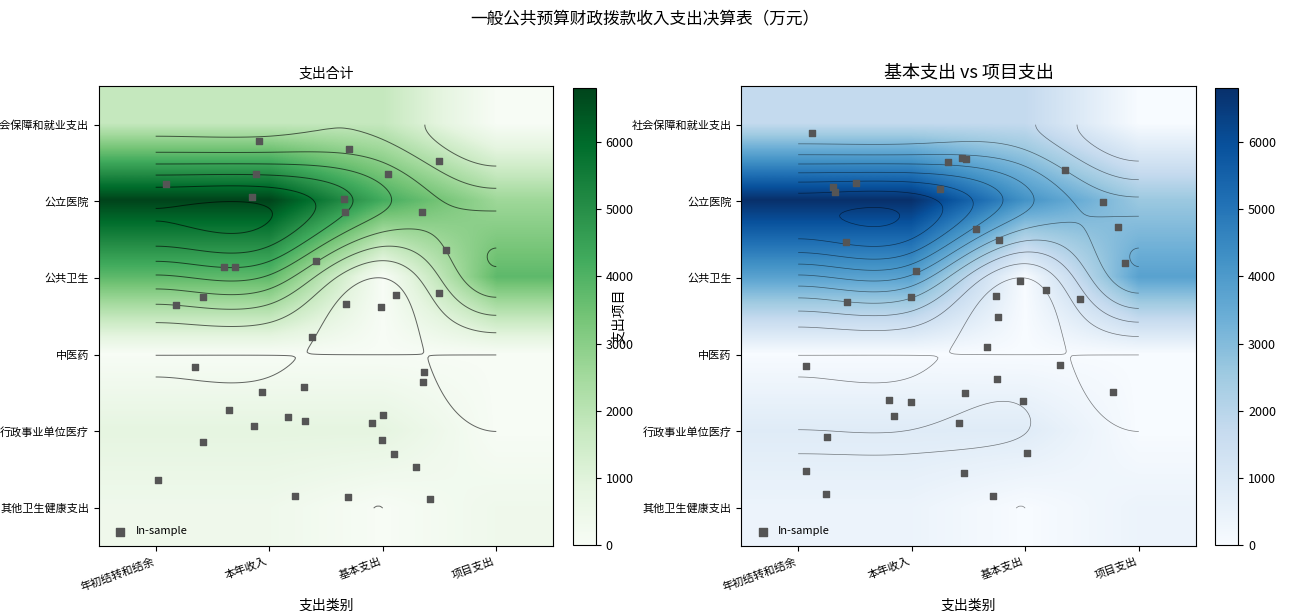

True or false: 公立医院 has a value of 6809.3 at 年初结转和结余.

True